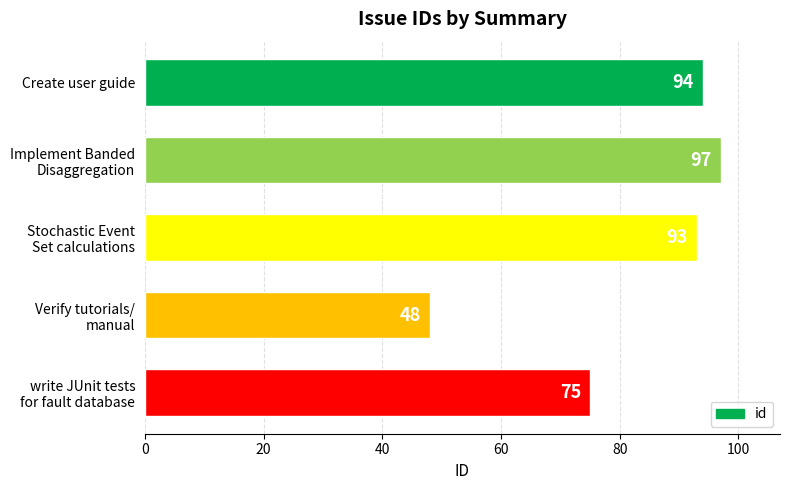

Which category has the lowest value across all series?

Verify tutorials/
manual